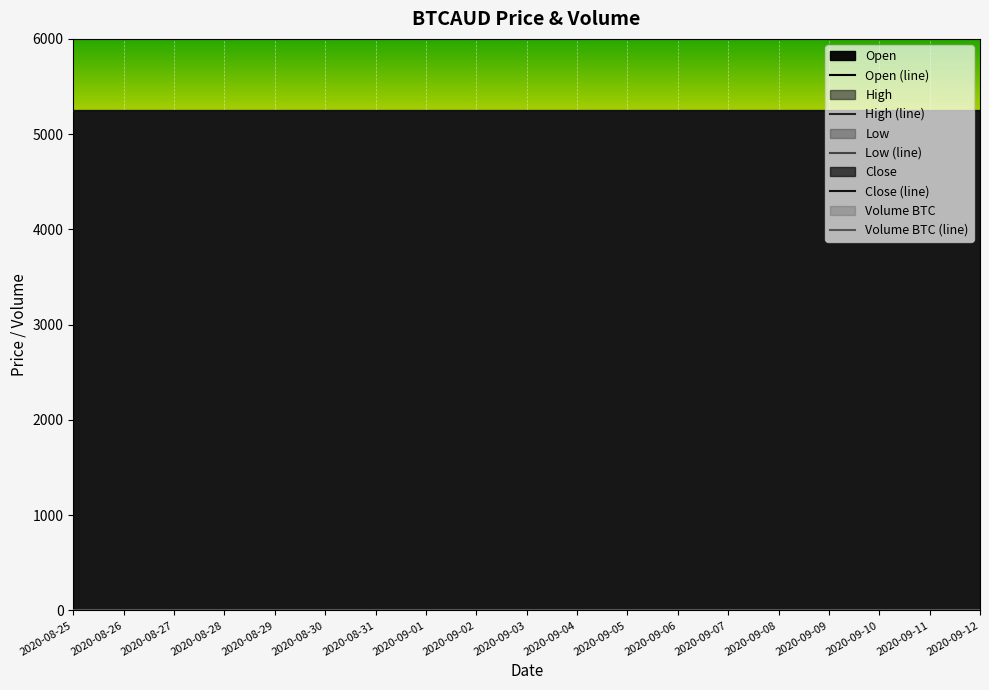

What position from the left is 2020-09-10?

17